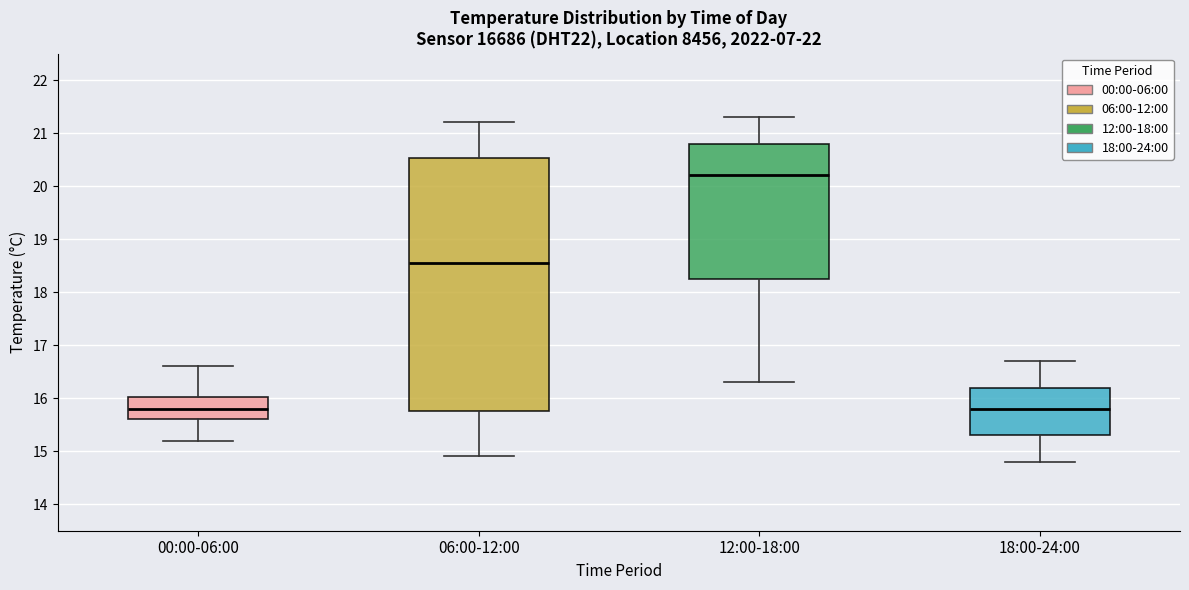

Reading left to right, transcribe this box plot: for each box, give where its median line is, the range the box spans, and where its two whiskers end, as read against the y-axis. The values are not printed on the chart, so give them approximately, as read against the axis.

00:00-06:00: median 15.8, box 15.6 to 16.0, whiskers 15.2 to 16.6
06:00-12:00: median 18.6, box 15.8 to 20.5, whiskers 14.9 to 21.2
12:00-18:00: median 20.2, box 18.3 to 20.8, whiskers 16.3 to 21.3
18:00-24:00: median 15.8, box 15.3 to 16.2, whiskers 14.8 to 16.7